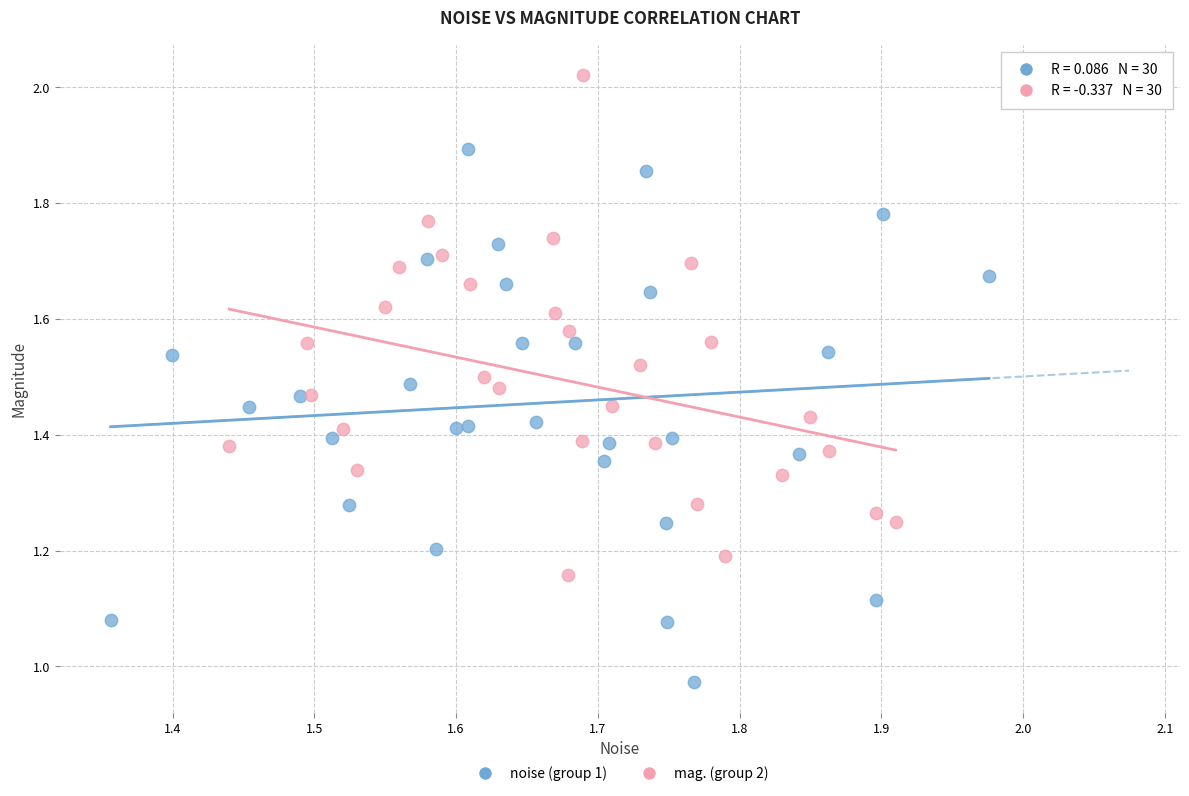

Which series reaches the minimum Y coordinate?

noise (group 1)